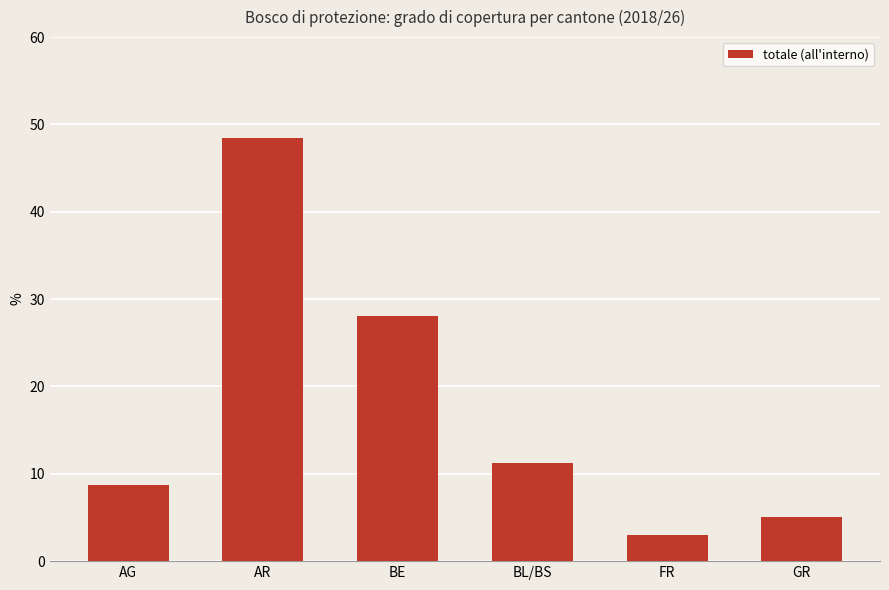

Reading right to left, transcribe all the data shown in this chart.

GR=5.0	FR=3.0	BL/BS=11.2	BE=28.1	AR=48.5	AG=8.7